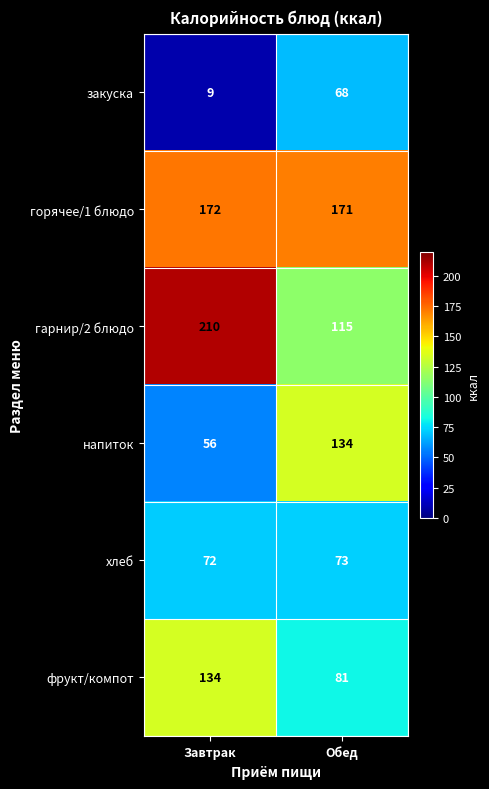

Reading left to right, what are all the values shown in this chart?

закуска: Завтрак=9	Обед=68
горячее/1 блюдо: Завтрак=172	Обед=171
гарнир/2 блюдо: Завтрак=210	Обед=115
напиток: Завтрак=56	Обед=134
хлеб: Завтрак=72	Обед=73
фрукт/компот: Завтрак=134	Обед=81